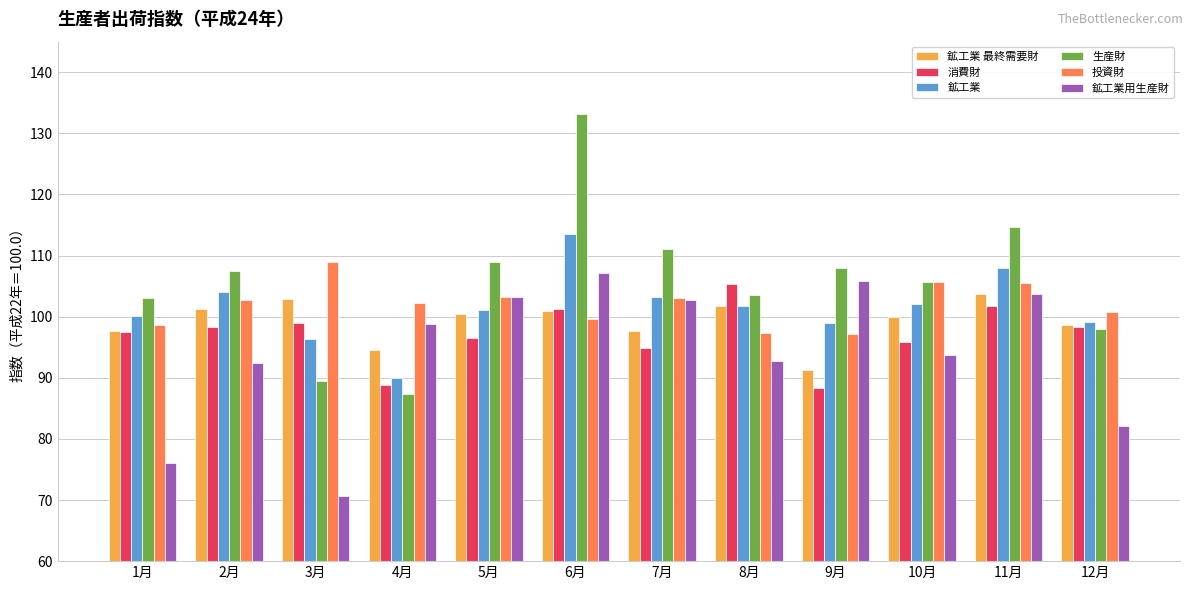

What is the highest value of the 投資財 series?

108.9